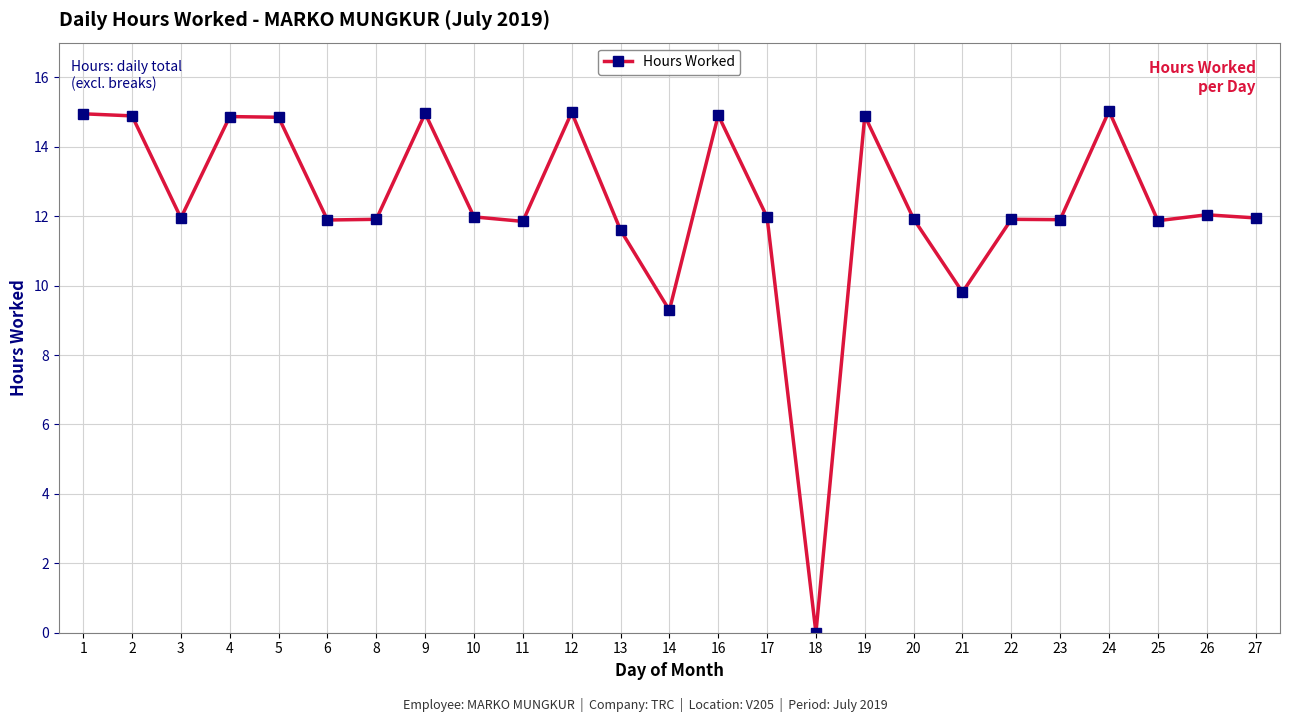

What is the change in value from 21 to 25?

+2.1